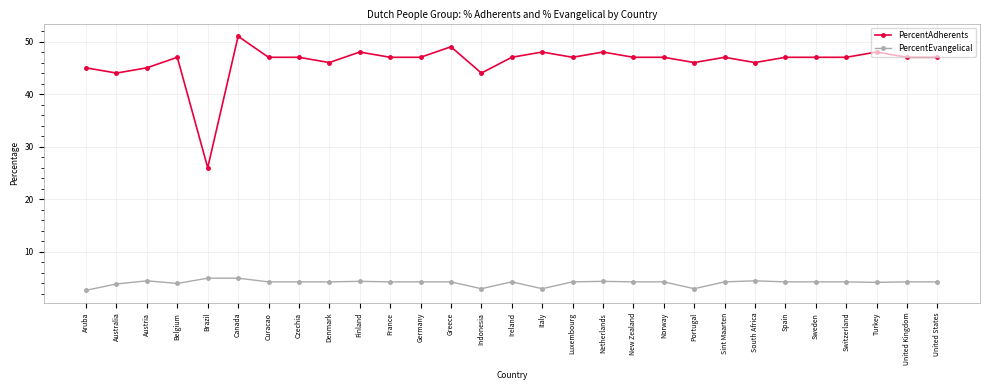

What is the difference between the second highest and minimum values in the PercentAdherents series?

23.0